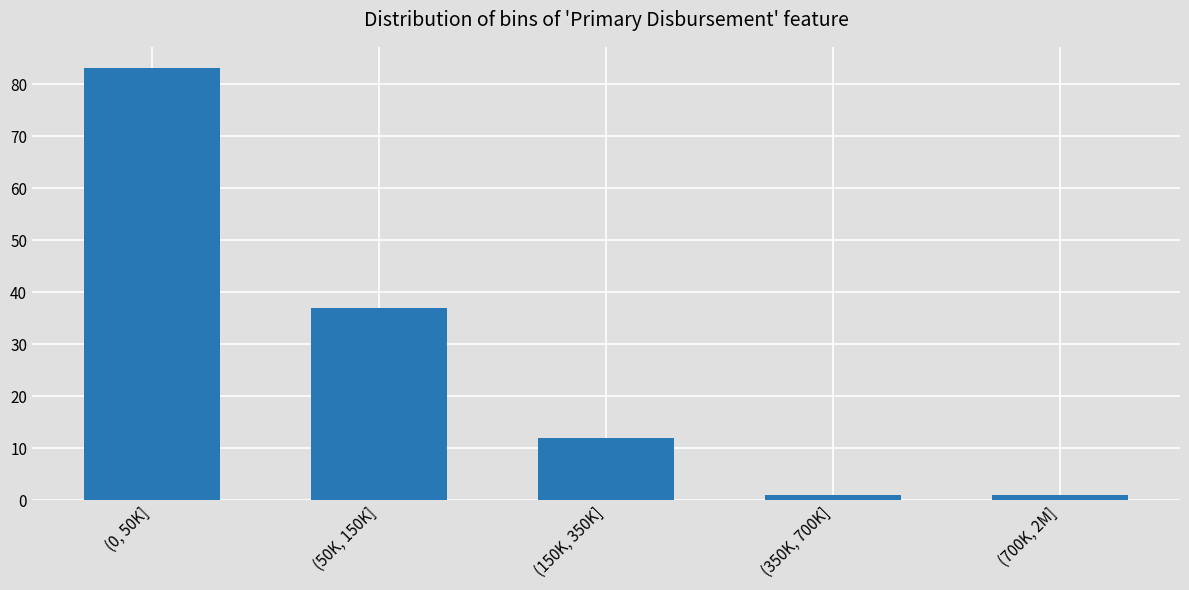

Reading left to right, transcribe all the data shown in this chart.

83	37	12	1	1